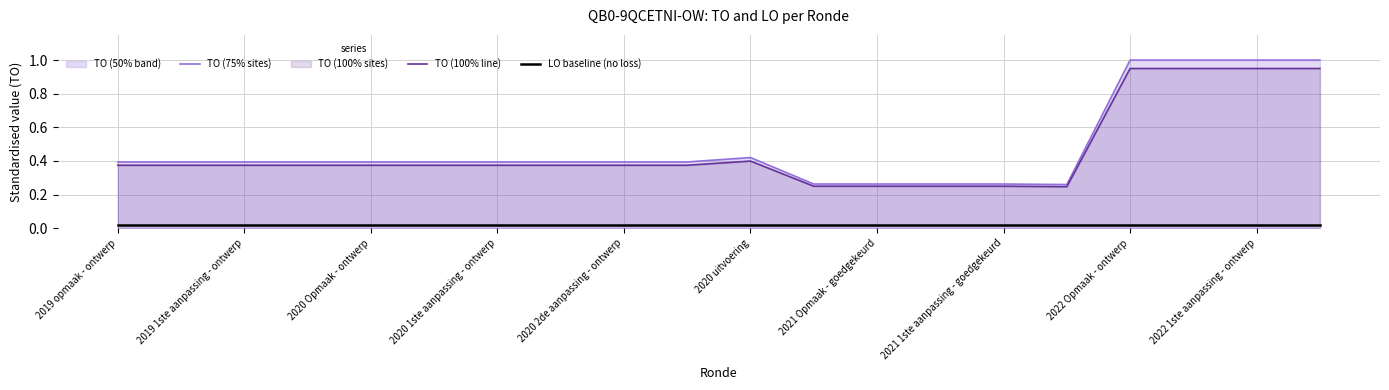

Which series has the widest spread of values?

TO (75% sites)